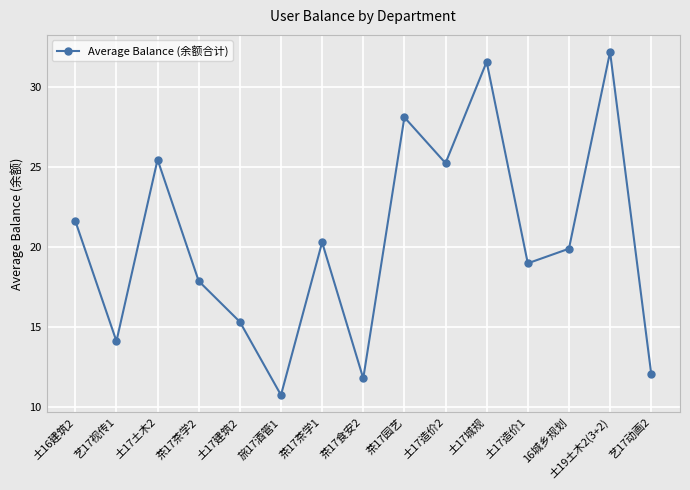

How many points are higher than both their immediate neighbors (excluding endpoints)?

5